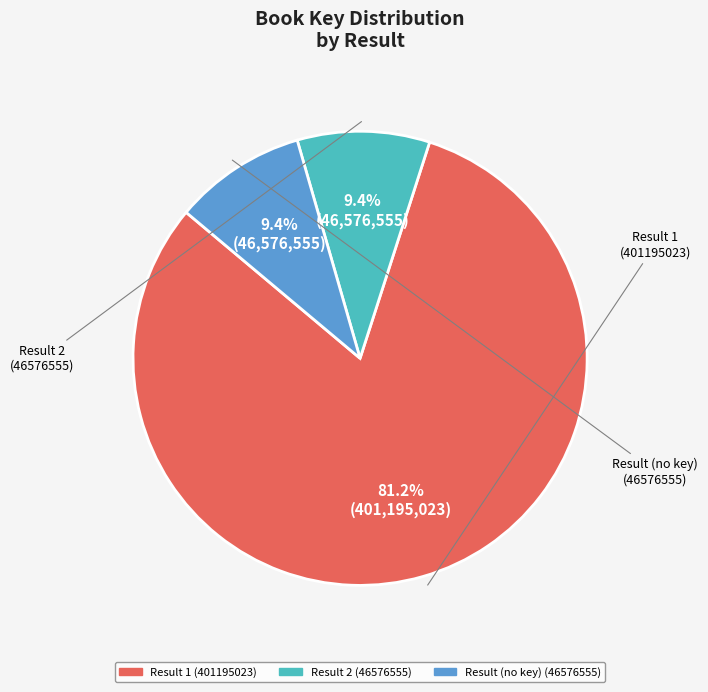

Does any single category account for the majority?

Yes